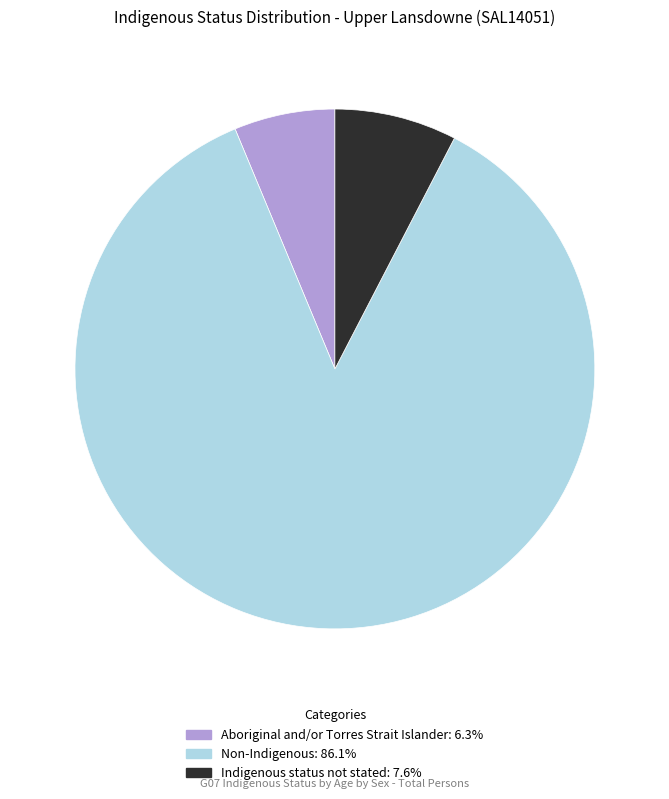

Rank the categories by value from lowest to highest.

Aboriginal and/or Torres Strait Islander, Indigenous status not stated, Non-Indigenous